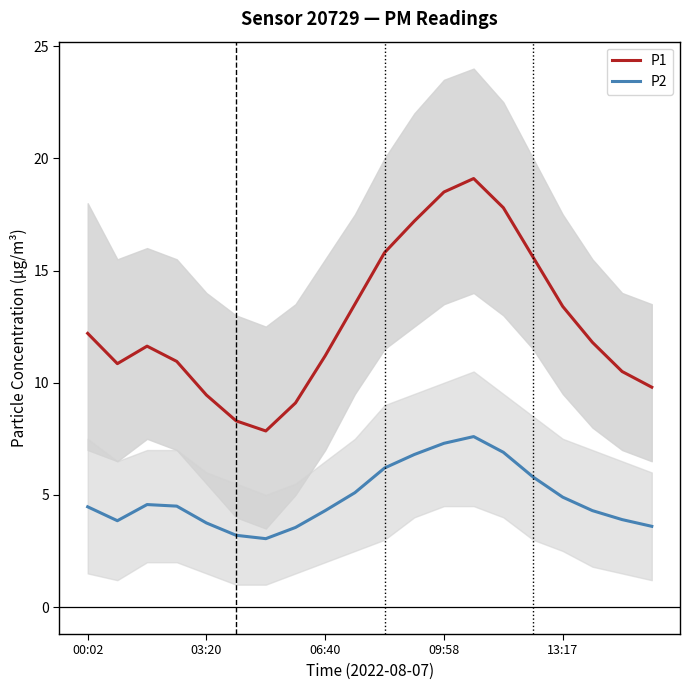

True or false: P1 has more than 1 points higher than both neighbors.

True